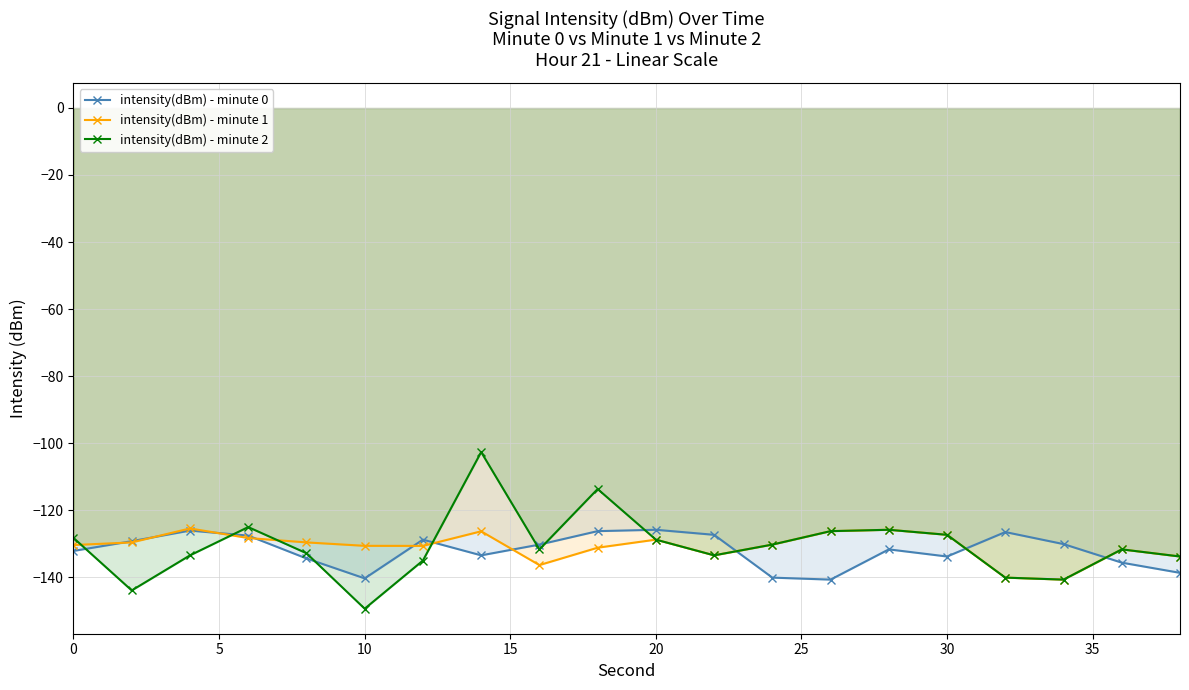

How many data points does each series have?

20